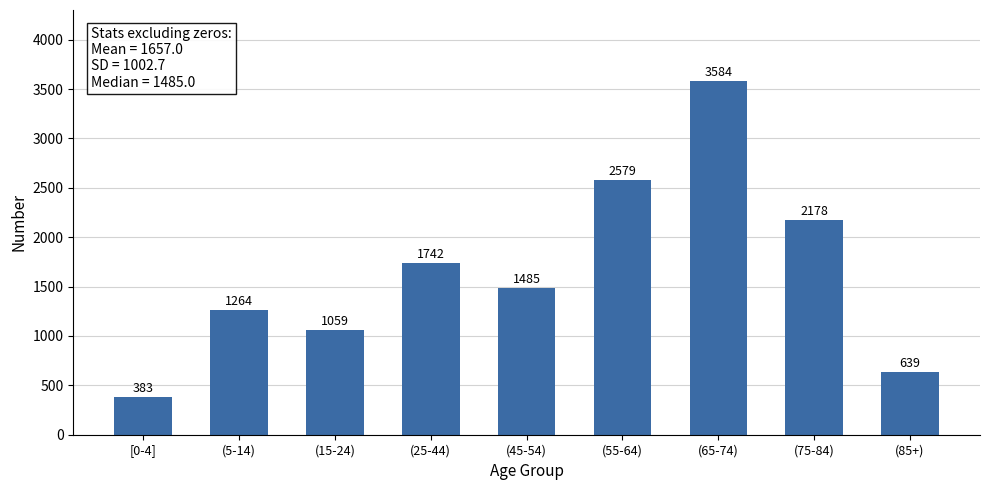

Reading left to right, what are all the values shown in this chart?

383	1264	1059	1742	1485	2579	3584	2178	639